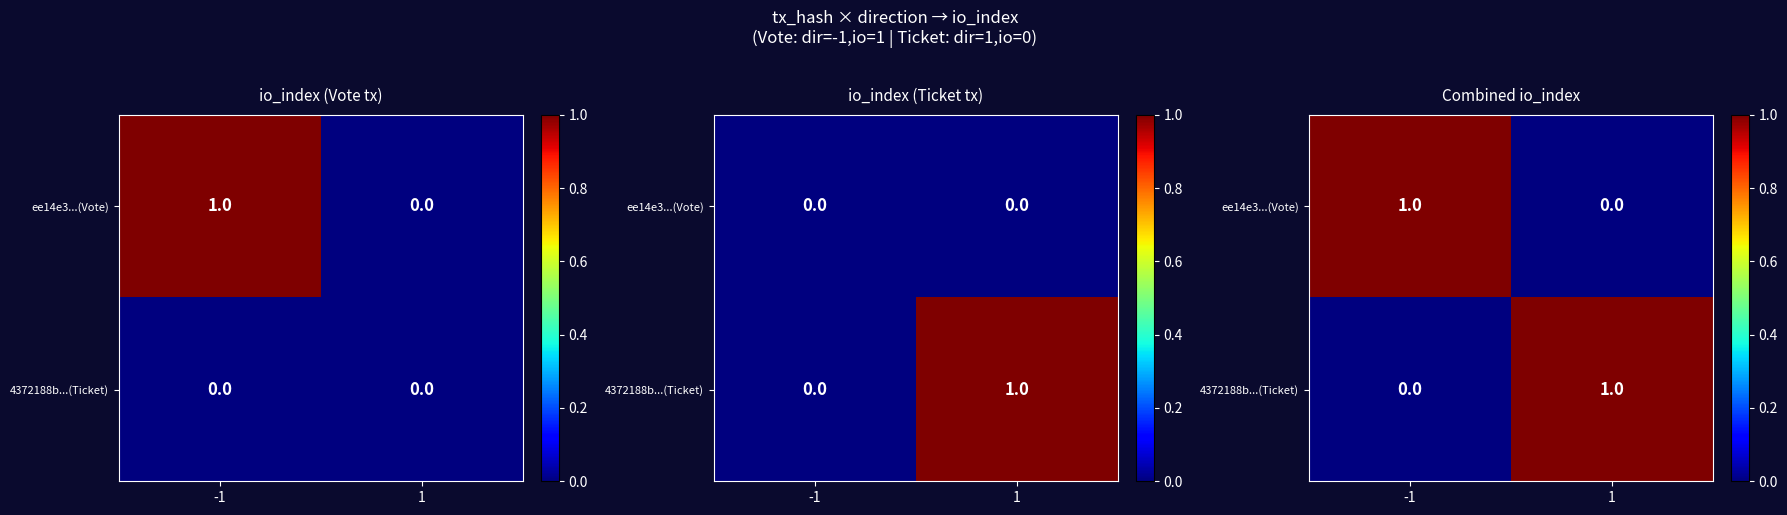

Rank the series by their maximum value, from lowest to highest.

ee14e3...(Vote), 4372188b...(Ticket)